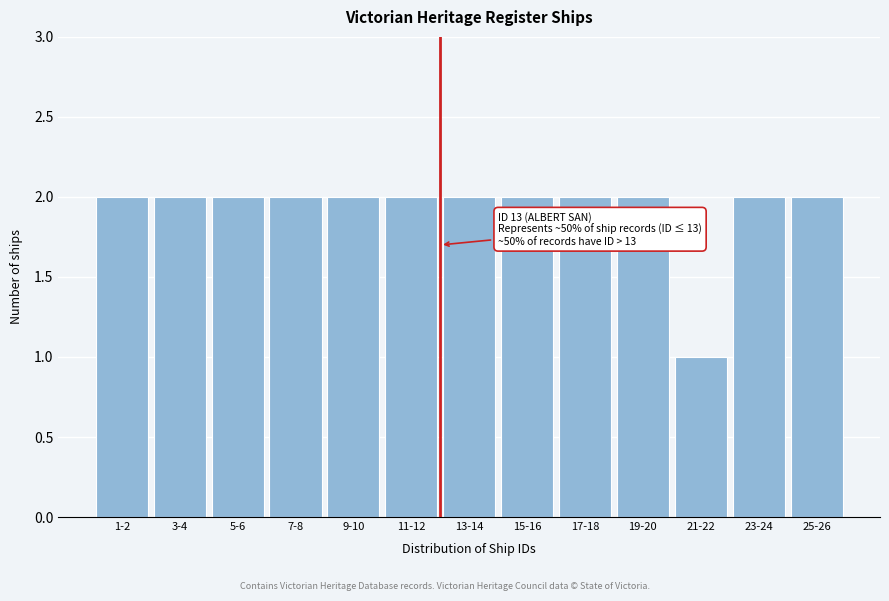

Reading left to right, extract all data points from this chart.

1-2=2	3-4=2	5-6=2	7-8=2	9-10=2	11-12=2	13-14=2	15-16=2	17-18=2	19-20=2	21-22=1	23-24=2	25-26=2